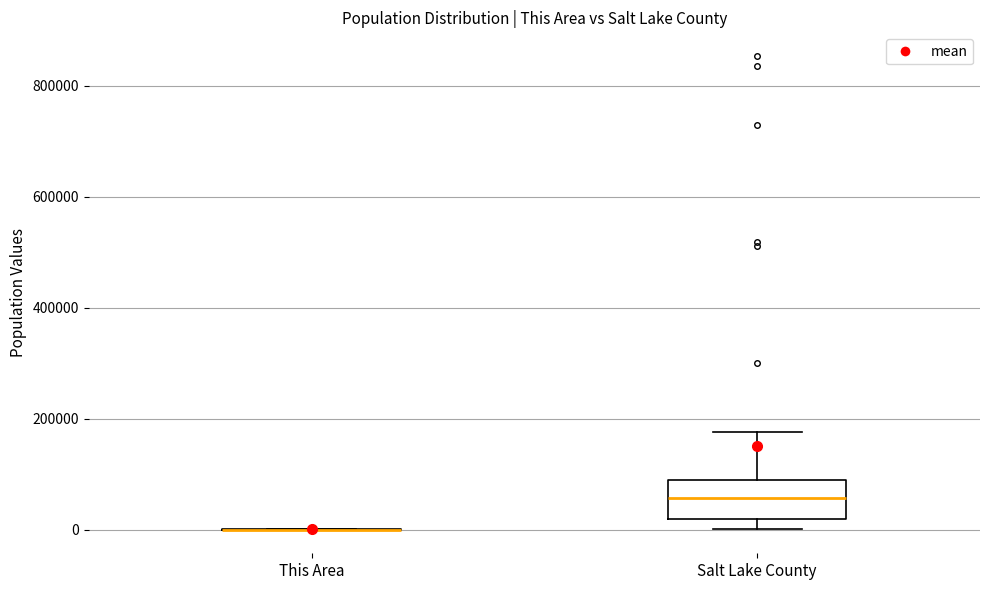

Reading left to right, transcribe this box plot: for each box, give where its median line is, the range the box spans, and where its two whiskers end, as read against the y-axis. The values are not printed on the chart, so give them approximately, as read against the axis.

This Area: box collapsed to a line at 0, whiskers 0 to 0
Salt Lake County: median 60000, box 20000 to 80000, whiskers 0 to 180000